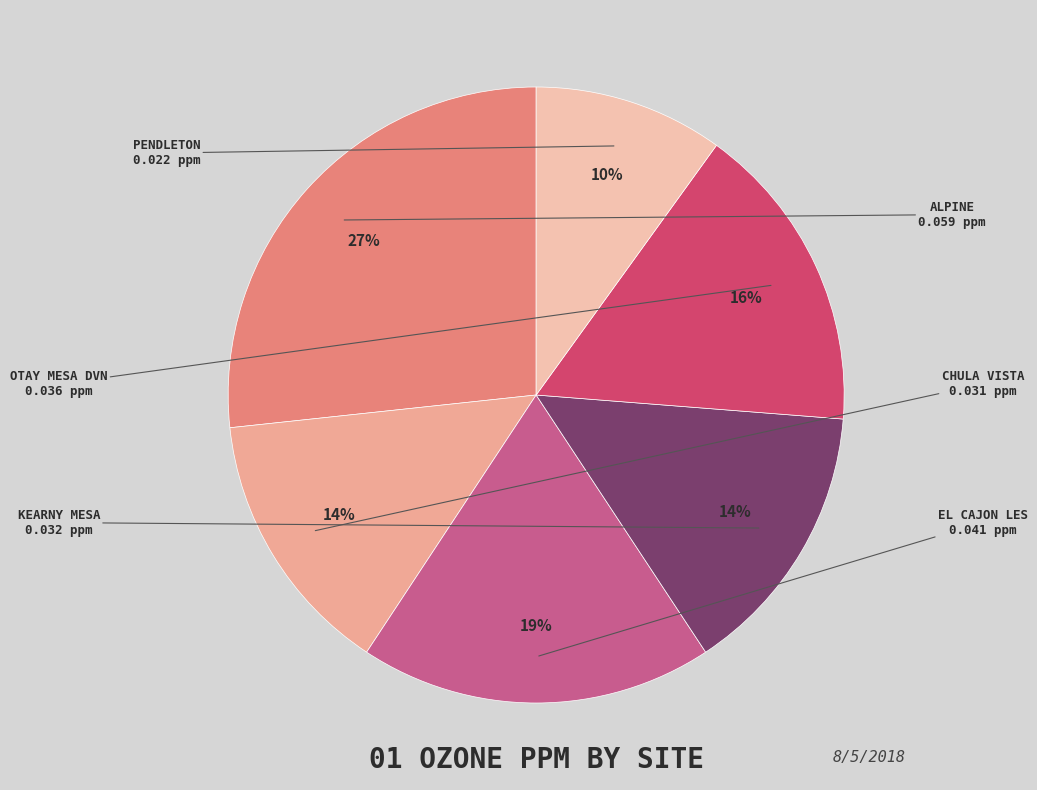

How many slices are in this pie chart?

6